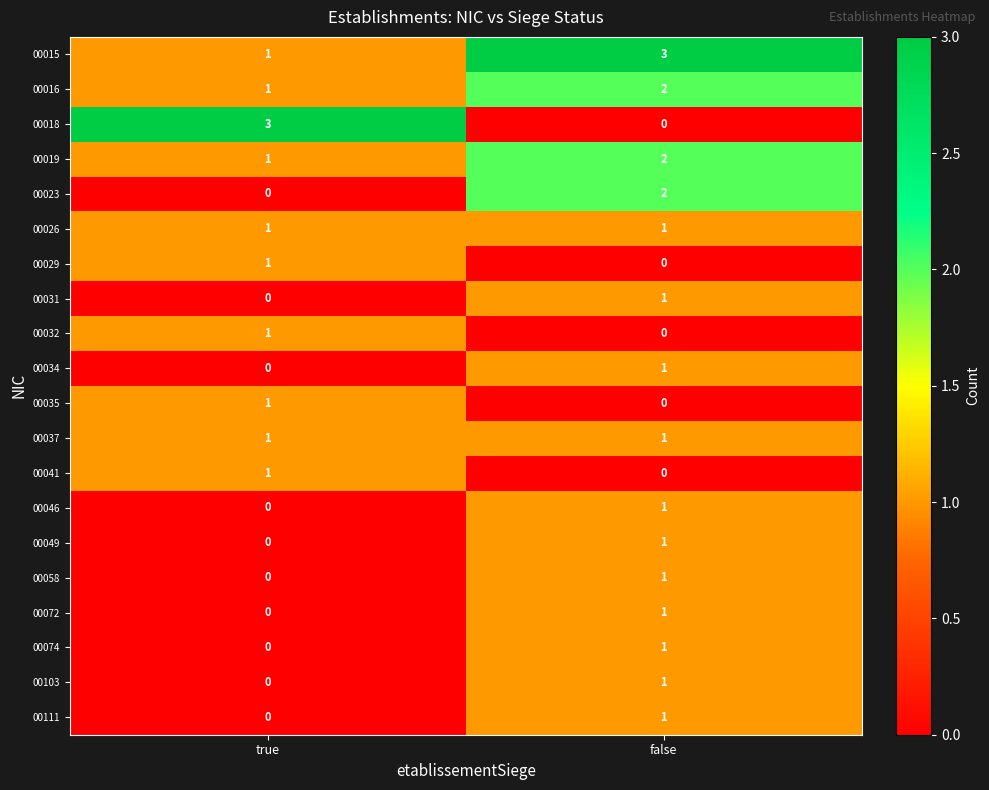

What is the maximum value shown in the chart?

3